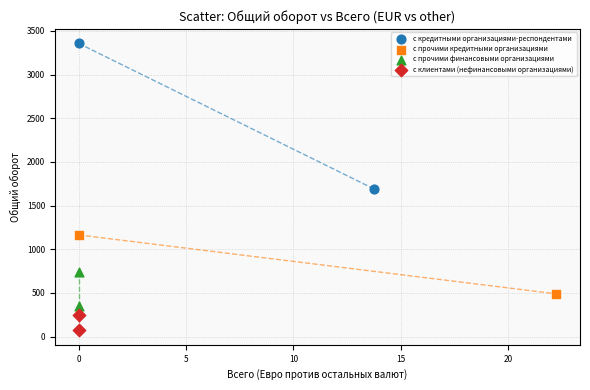

Which series reaches the minimum Y coordinate?

с клиентами (нефинансовыми организациями)